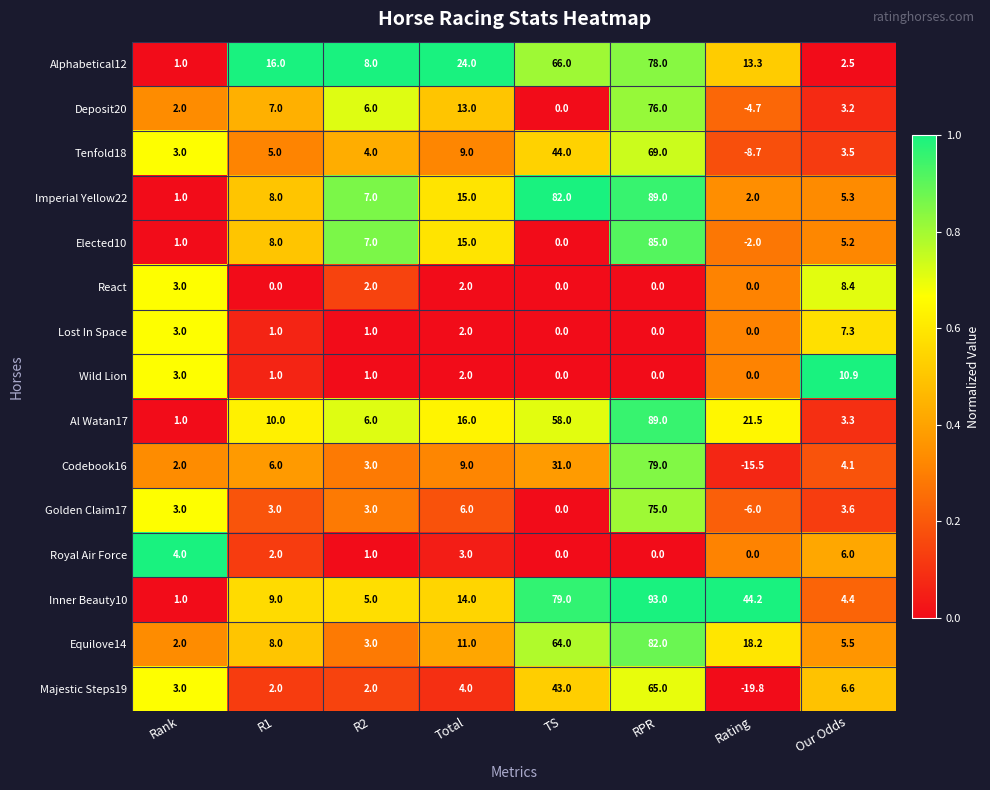

Which series has the largest total across all categories?

Inner Beauty10